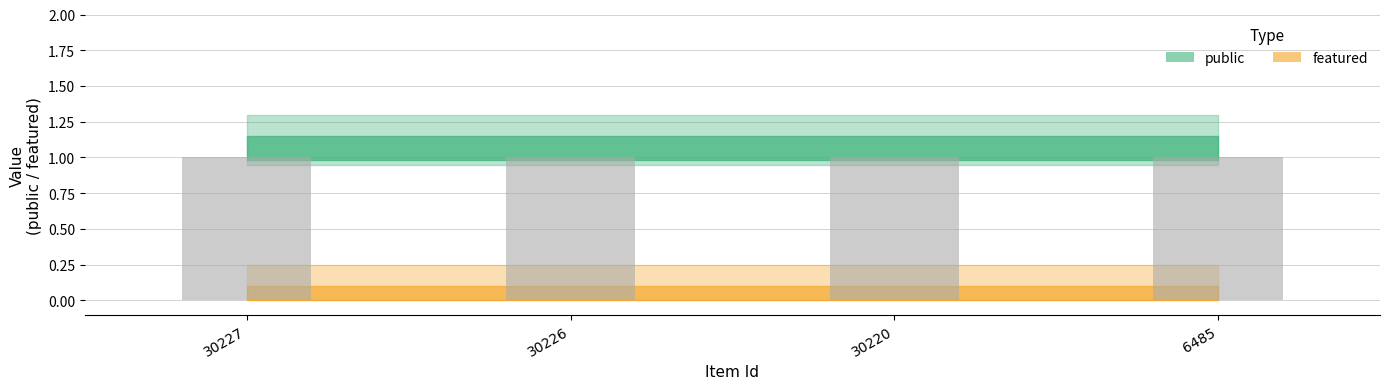

At which label is featured closest to 0?

30227